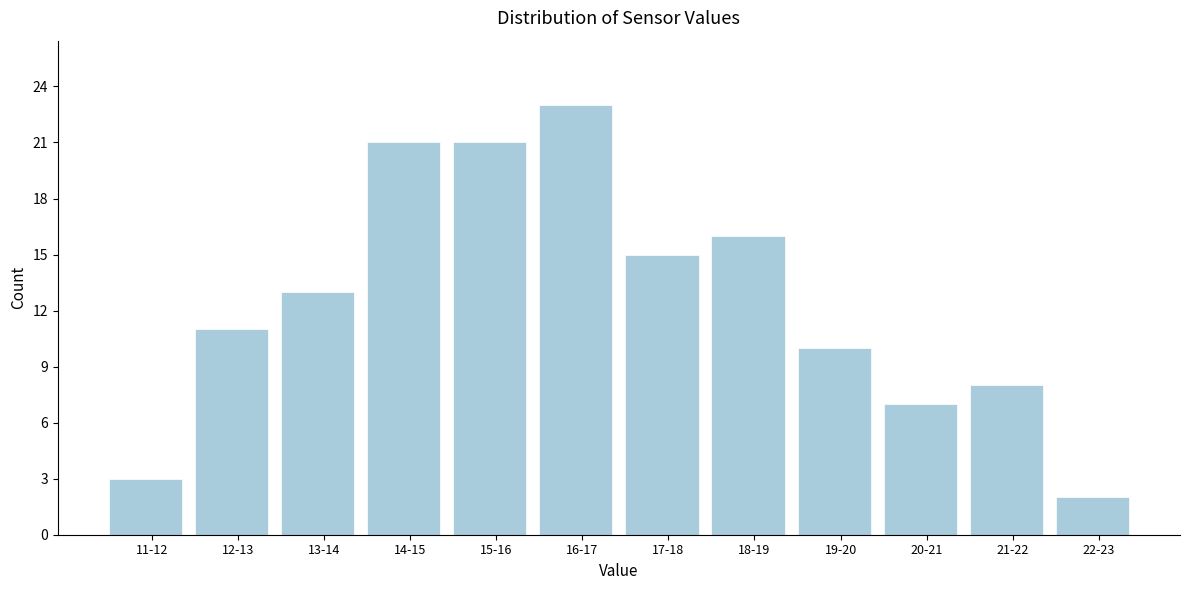

Reading right to left, list all the values displayed in this chart.

2	8	7	10	16	15	23	21	21	13	11	3